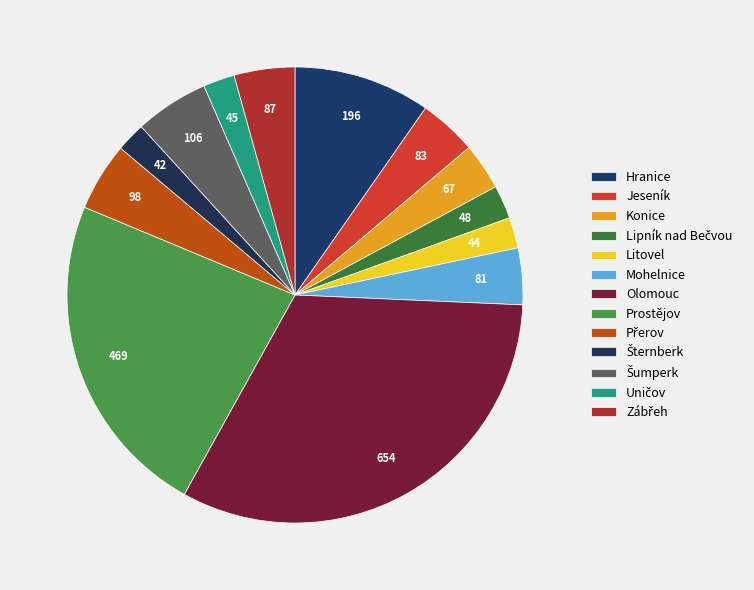

How many slices are in this pie chart?

13